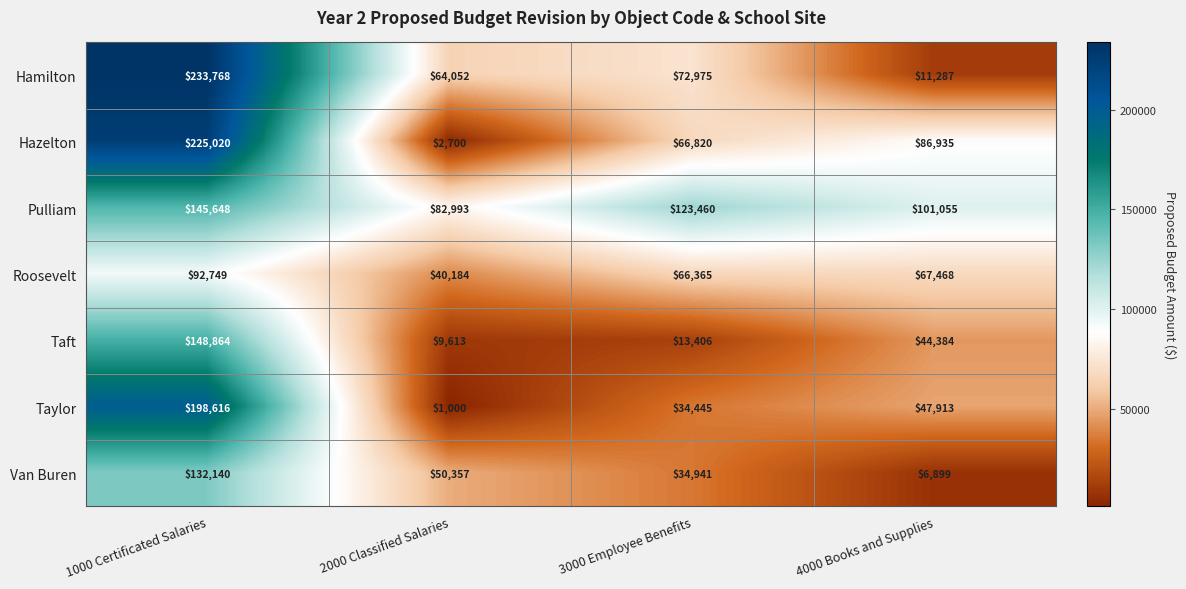

Reading left to right, what are all the values shown in this chart?

Hamilton: 233768	64052	72975	11287
Hazelton: 225020	2700	66820	86935
Pulliam: 145648	82993	123460	101055
Roosevelt: 92749	40184	66365	67468
Taft: 148864	9613	13406	44384
Taylor: 198616	1000	34445	47913
Van Buren: 132140	50357	34941	6899